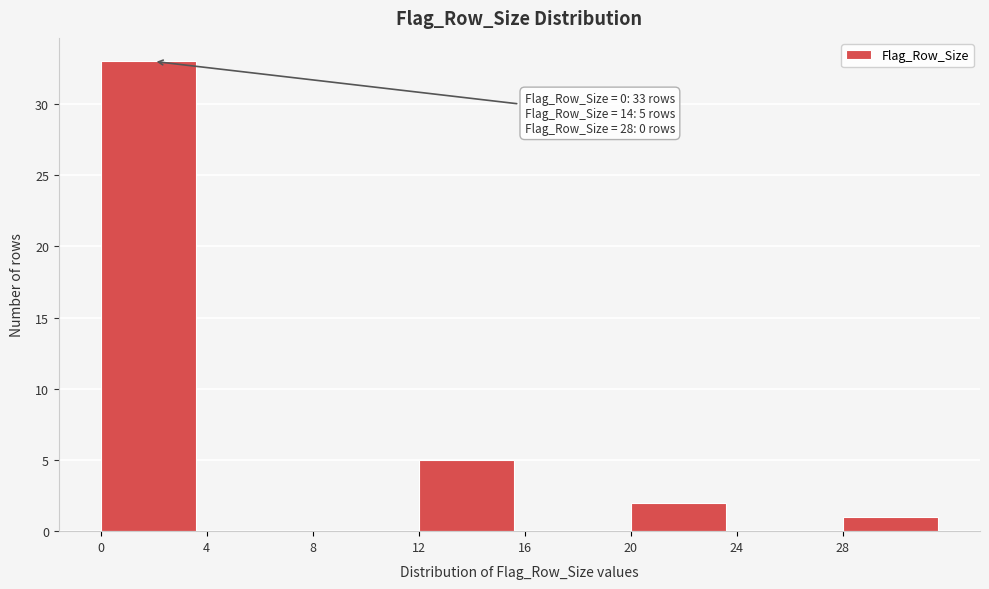

Over which range of the x-axis is the bar tallest?

0 to 4